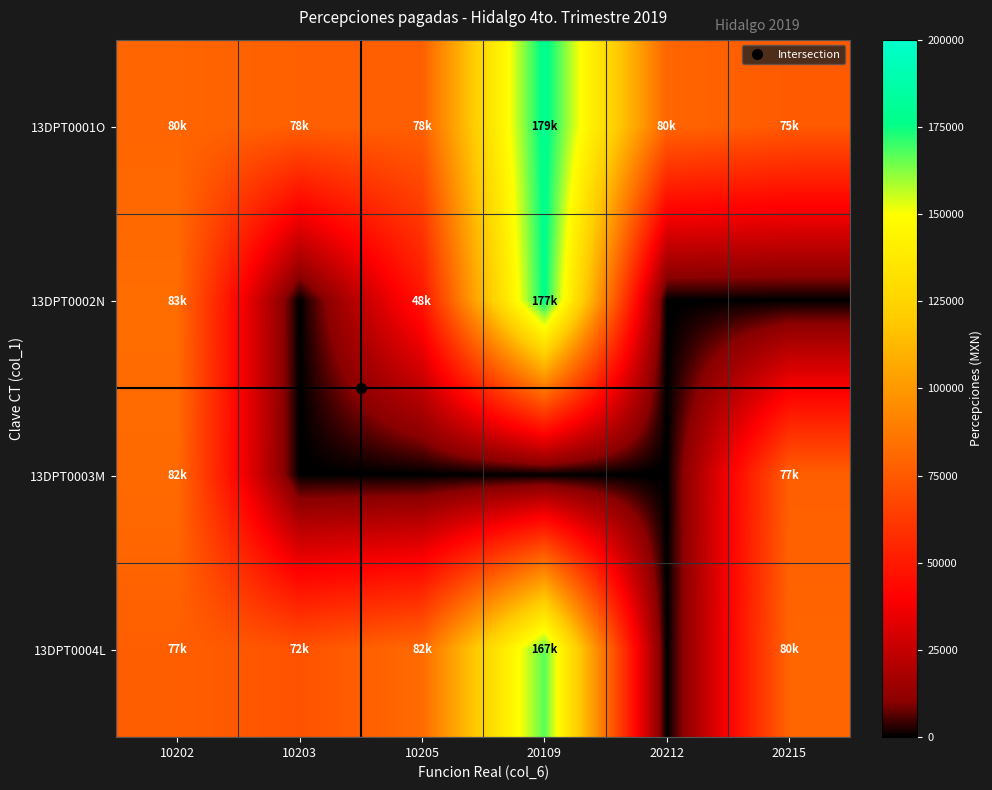

Reading left to right, what are all the values shown in this chart?

13DPT0001O: 10202=79787.2	10203=77684.5	10205=77684.5	20109=178862.2	20212=80002.4	20215=75469.3
13DPT0002N: 10202=82685.8	10203=0.0	10205=48251.5	20109=177143.8	20212=0.0	20215=0.0
13DPT0003M: 10202=81810.8	10203=0.0	10205=0.0	20109=0.0	20212=0.0	20215=77256.6
13DPT0004L: 10202=77260.6	10203=72242.3	10205=81921.5	20109=167009.3	20212=0.0	20215=79787.2